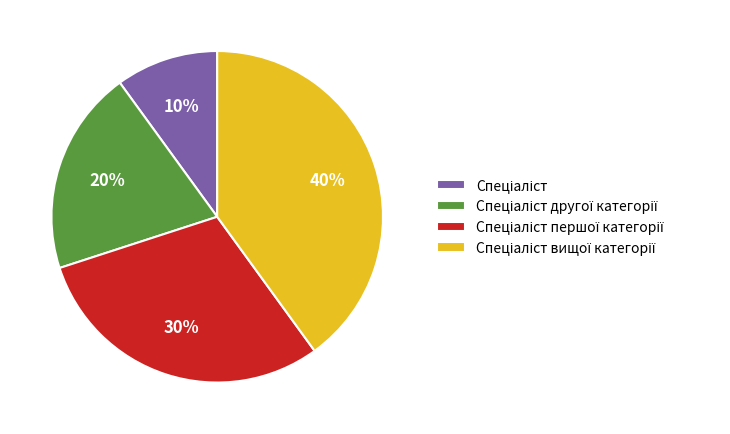

Is there a majority slice in this chart?

No